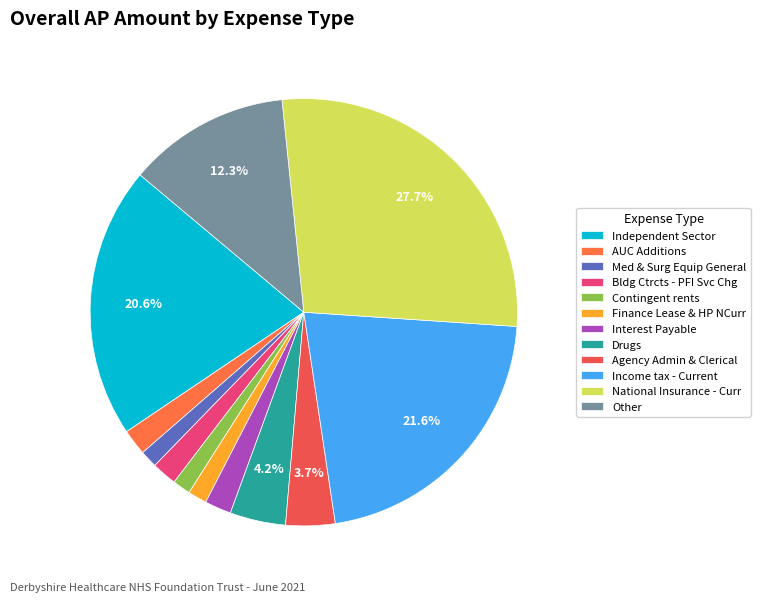

To the nearest percent, what percentage of the pie is Bldg Ctrcts - PFI Svc Chg?

2%